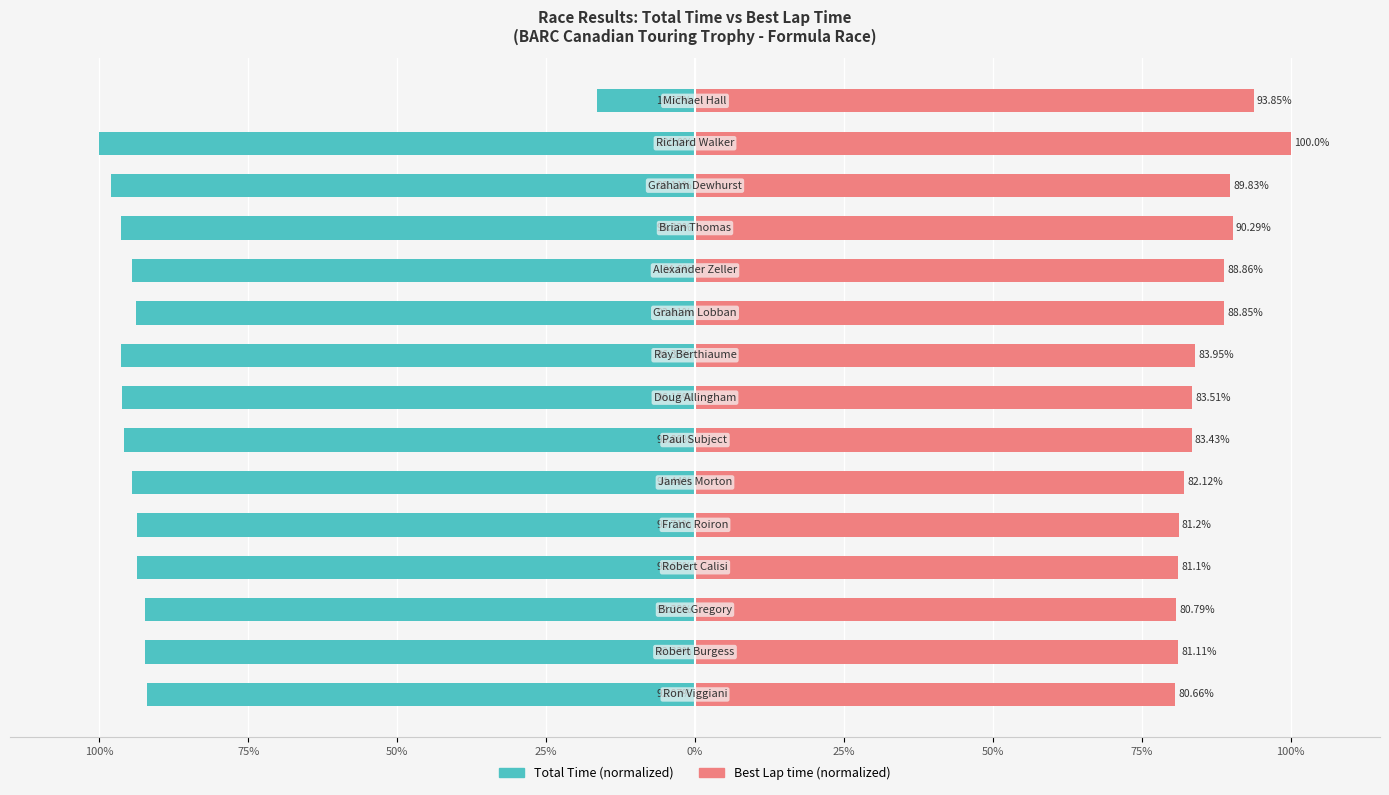

Are the bars horizontal?

Yes